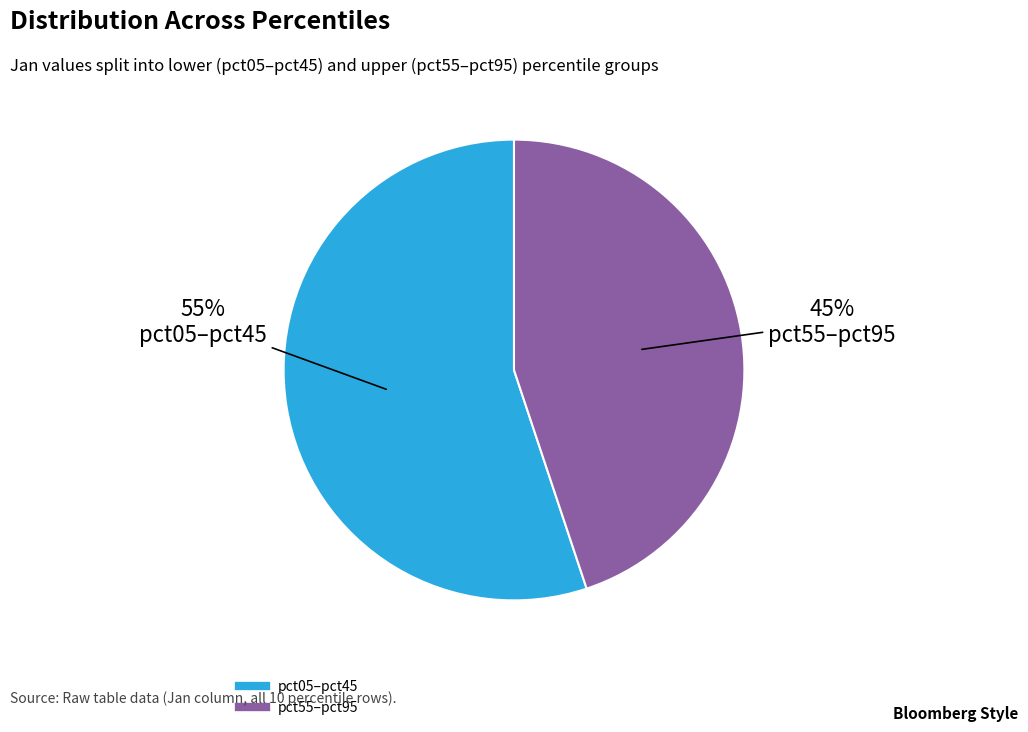

Does any single category account for the majority?

Yes